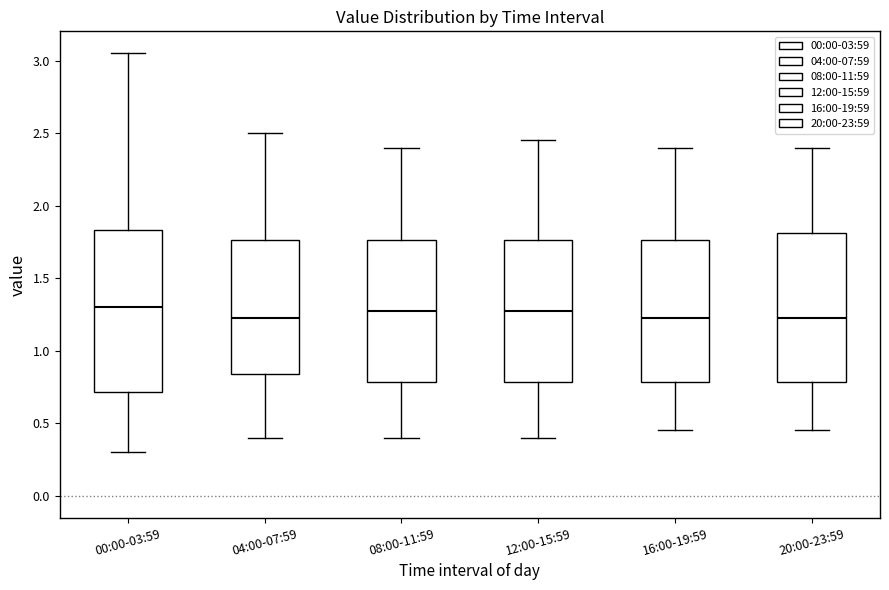

Reading left to right, transcribe this box plot: for each box, give where its median line is, the range the box spans, and where its two whiskers end, as read against the y-axis. The values are not printed on the chart, so give them approximately, as read against the axis.

00:00-03:59: median 1.30, box 0.70 to 1.85, whiskers 0.30 to 3.05
04:00-07:59: median 1.25, box 0.85 to 1.75, whiskers 0.40 to 2.50
08:00-11:59: median 1.30, box 0.80 to 1.75, whiskers 0.40 to 2.40
12:00-15:59: median 1.30, box 0.80 to 1.75, whiskers 0.40 to 2.45
16:00-19:59: median 1.25, box 0.80 to 1.75, whiskers 0.45 to 2.40
20:00-23:59: median 1.25, box 0.80 to 1.80, whiskers 0.45 to 2.40